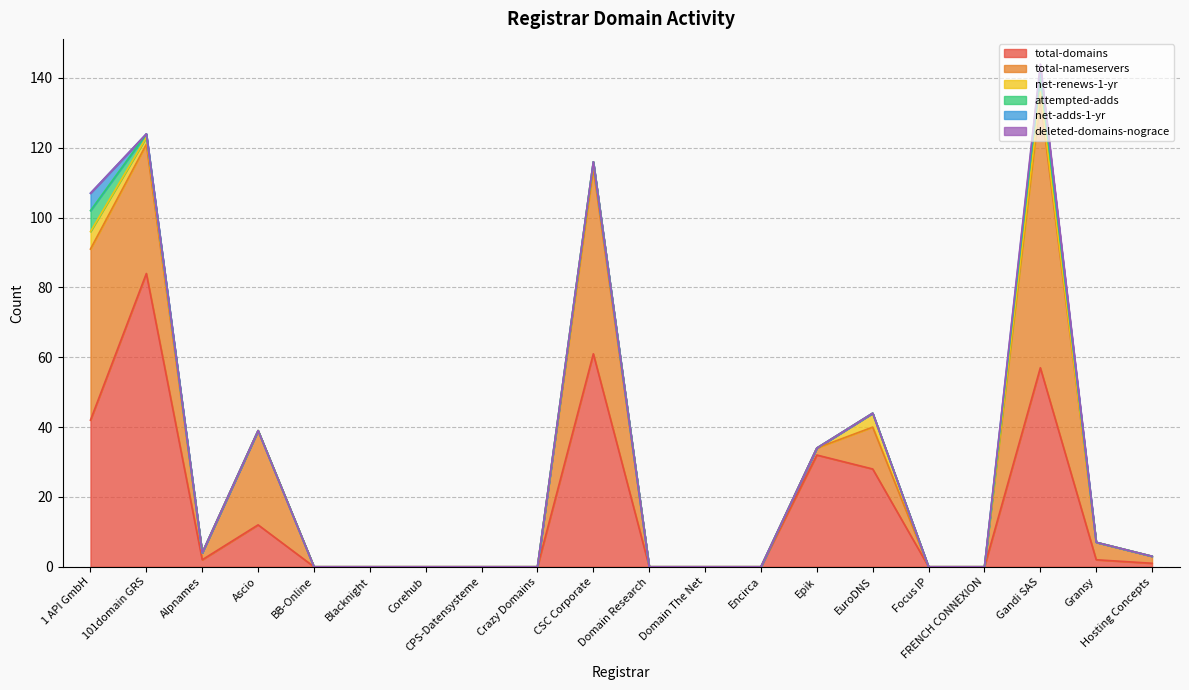

Where is total-domains nearest to the value 42?

1 API GmbH